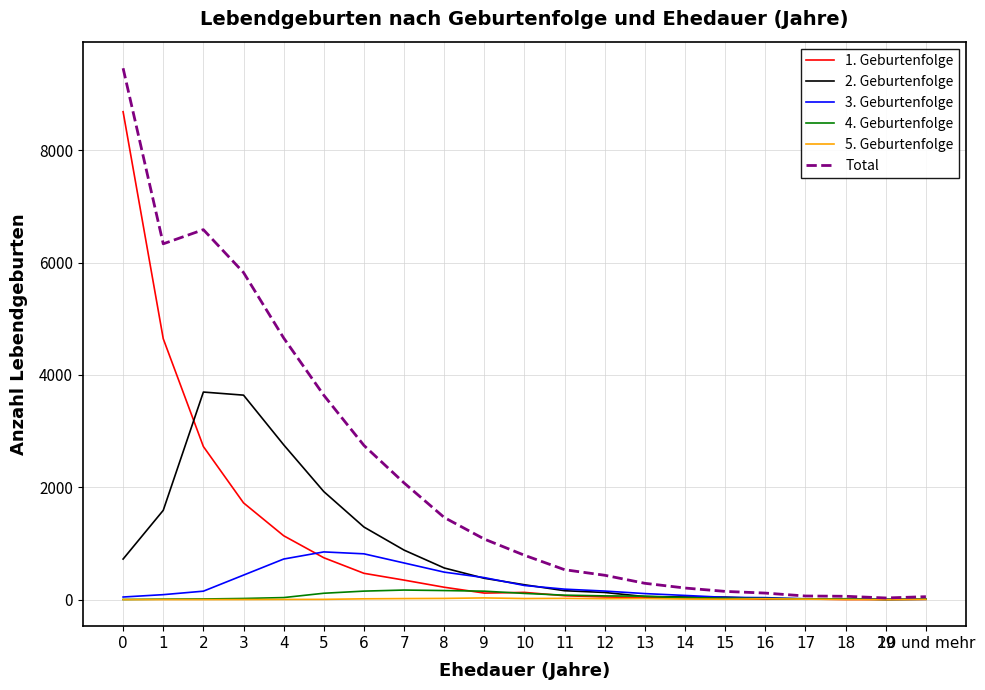

What is the maximum value for Total?

9461